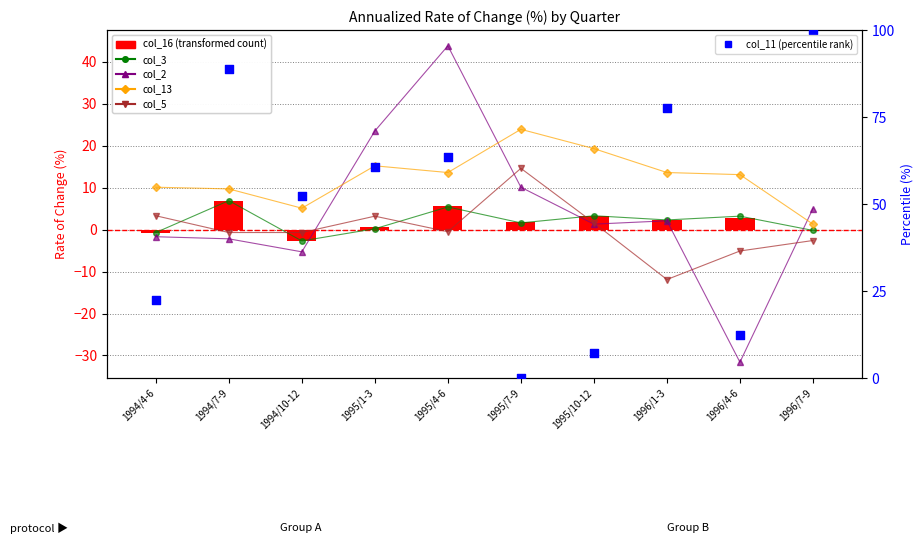

What are all the series names shown in the legend?

col_3, col_2, col_13, col_5, col_16 (transformed count), col_11 (percentile rank)